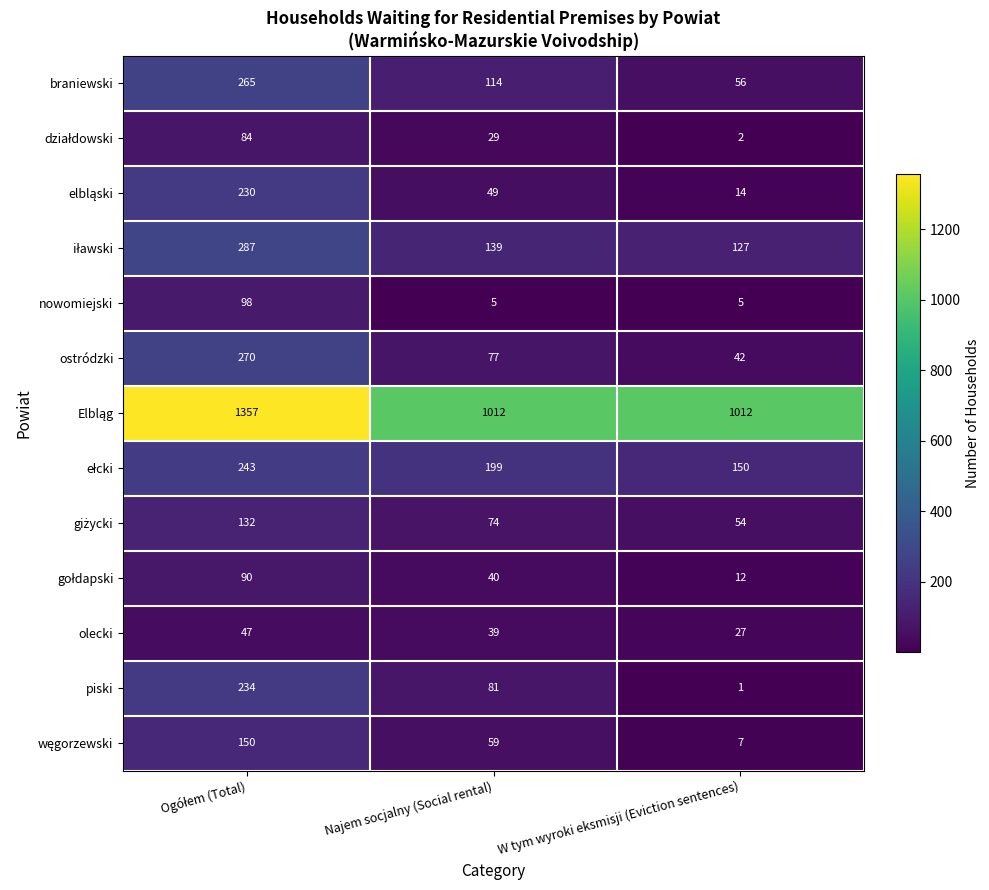

What is the total value across all series at W tym wyroki eksmisji (Eviction sentences)?

1509